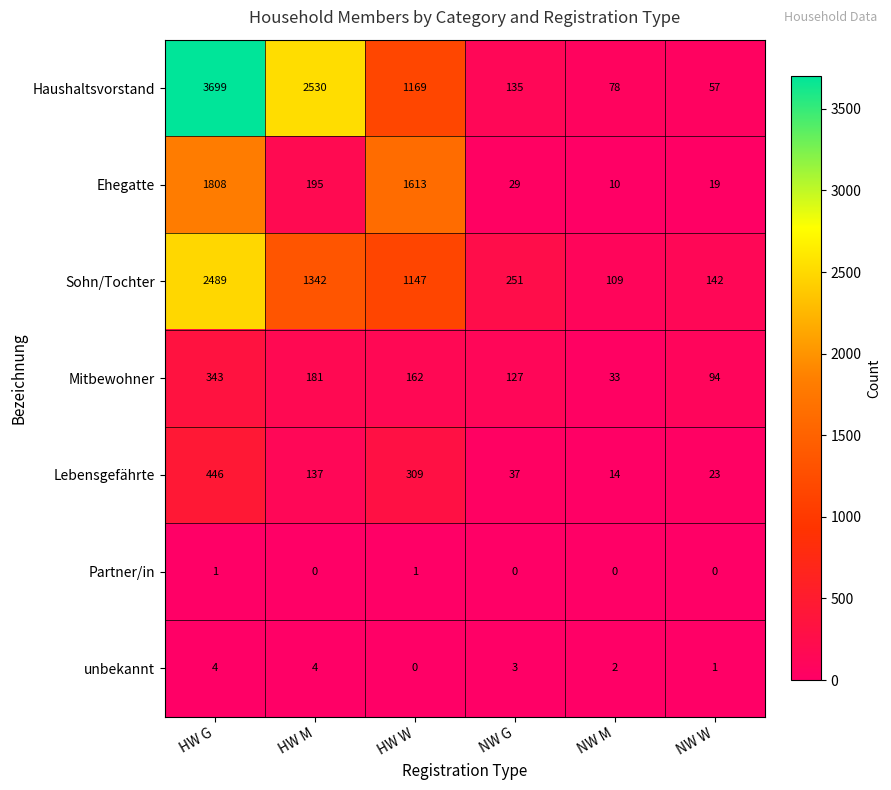

The value of Haushaltsvorstand at NW G is 135. True or false?

True